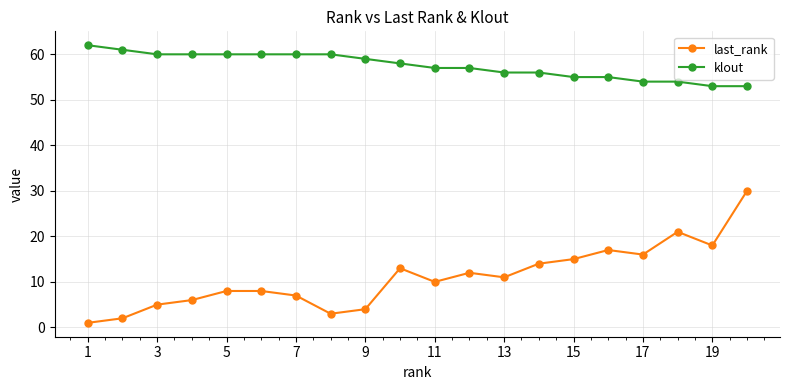

What is the difference between the second highest and second lowest values in the klout series?

8